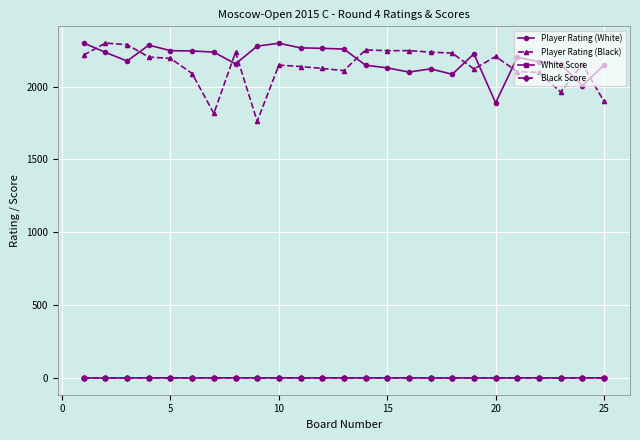

Which series has the largest range (max minus min)?

Player Rating (Black)